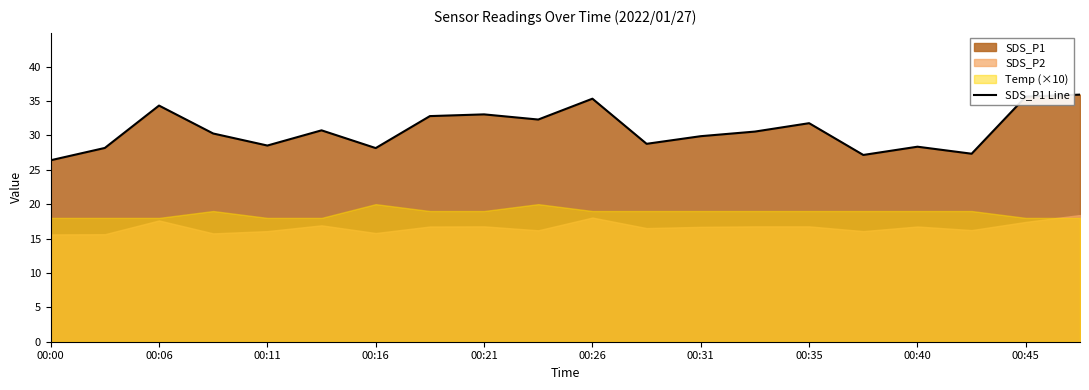

The chart shows a value of 8.1 at 00:00. True or false?

False